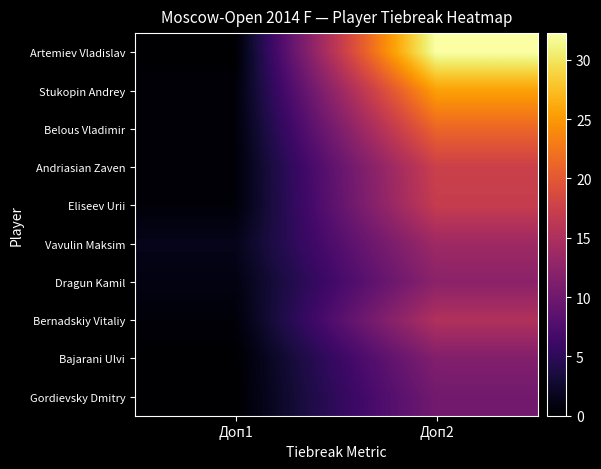

Reading left to right, transcribe all the data shown in this chart.

Artemiev Vladislav: Доп1=0.0	Доп2=32.2
Stukopin Andrey: Доп1=0.5	Доп2=25.5
Belous Vladimir: Доп1=0.5	Доп2=21.2
Andriasian Zaven: Доп1=0.5	Доп2=17.5
Eliseev Urii: Доп1=0.5	Доп2=17.0
Vavulin Maksim: Доп1=1.5	Доп2=13.8
Dragun Kamil: Доп1=1.0	Доп2=12.2
Bernadskiy Vitaliy: Доп1=0.5	Доп2=15.2
Bajarani Ulvi: Доп1=0.0	Доп2=11.5
Gordievsky Dmitry: Доп1=0.0	Доп2=10.2